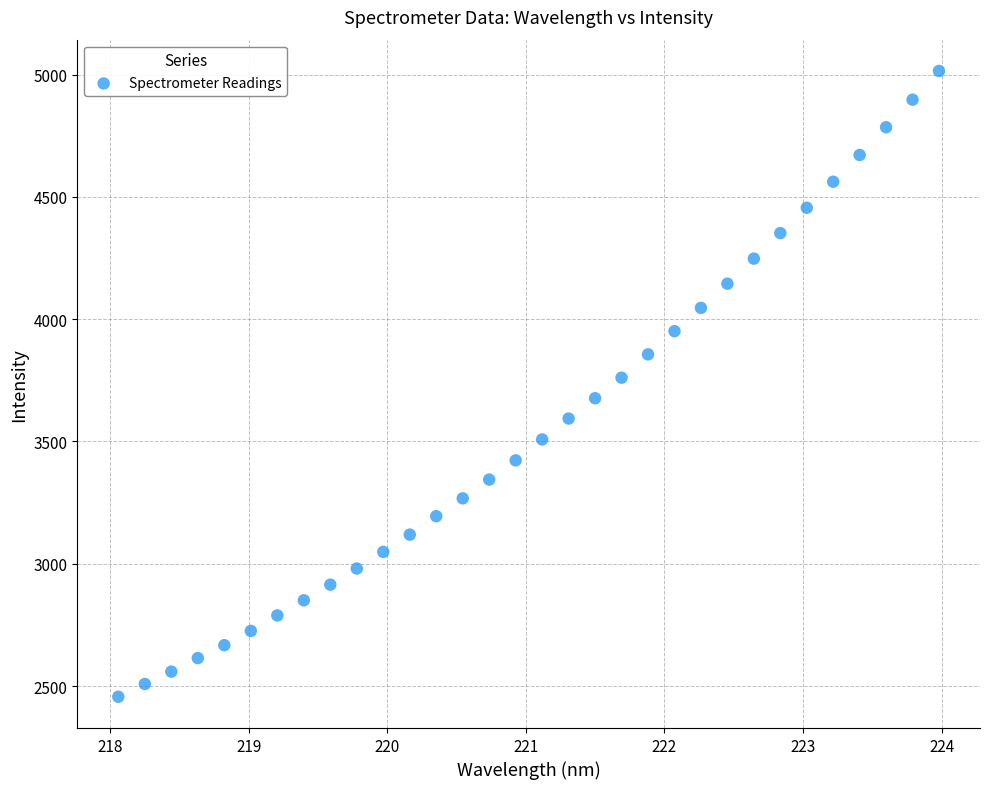

What is the range of Y values (max minus min)?

2559.0